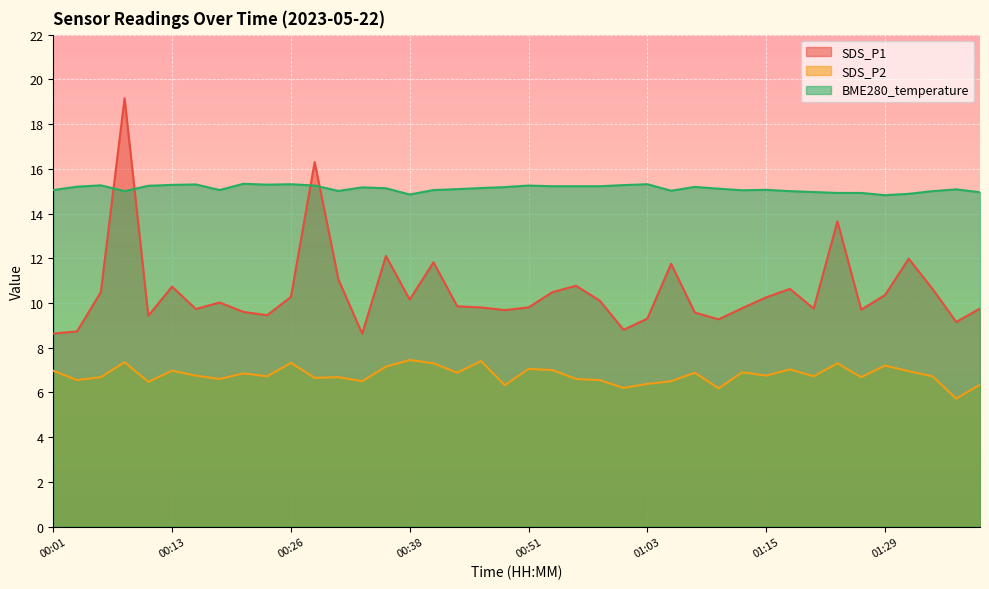

Does the chart display data point markers on the line(s)?

No